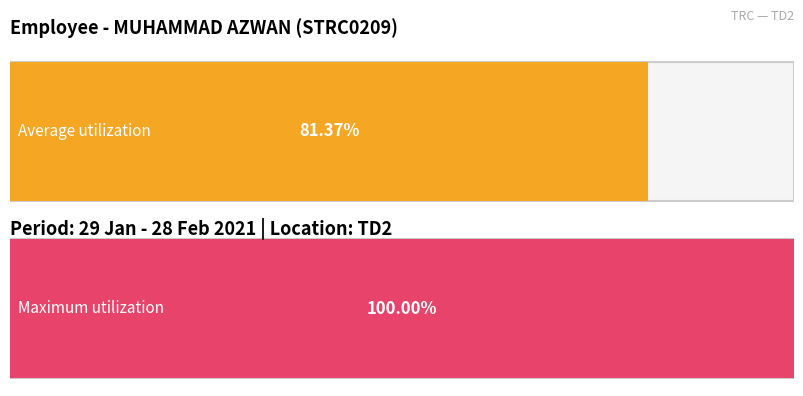

The value of Low (Hours Worked) at 9-Tue is 3.6. True or false?

False